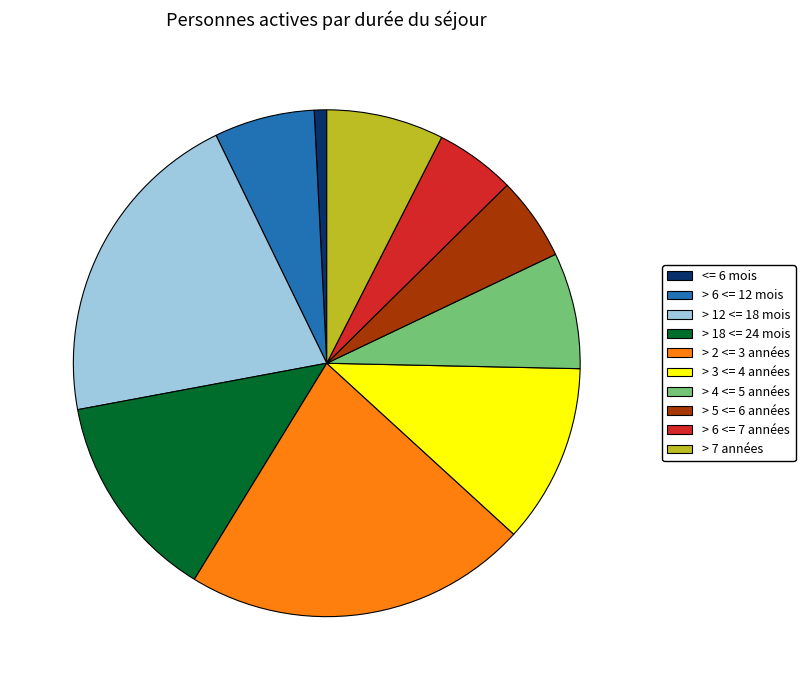

Is the sum of > 6 <= 7 années and > 3 <= 4 années greater than half?

No